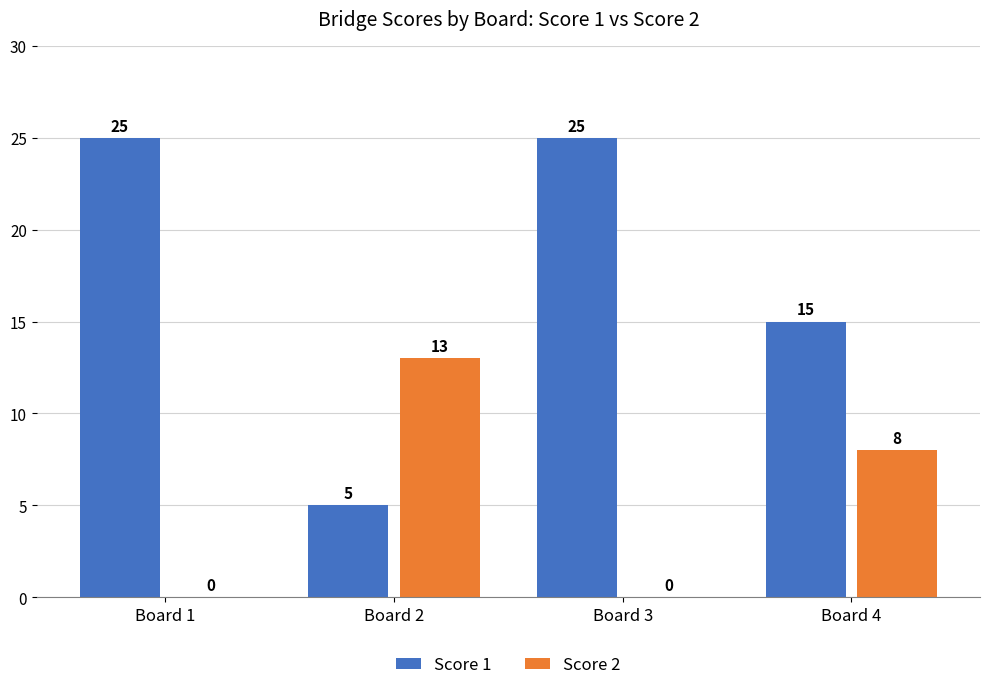

Where does the Score 2 series first go above 8?

Board 2